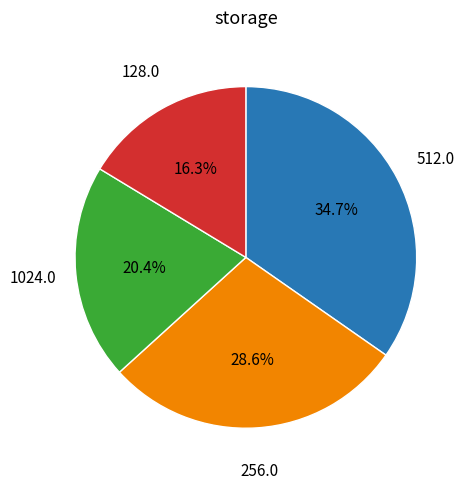

Is there any slice that represents more than half of the pie?

No